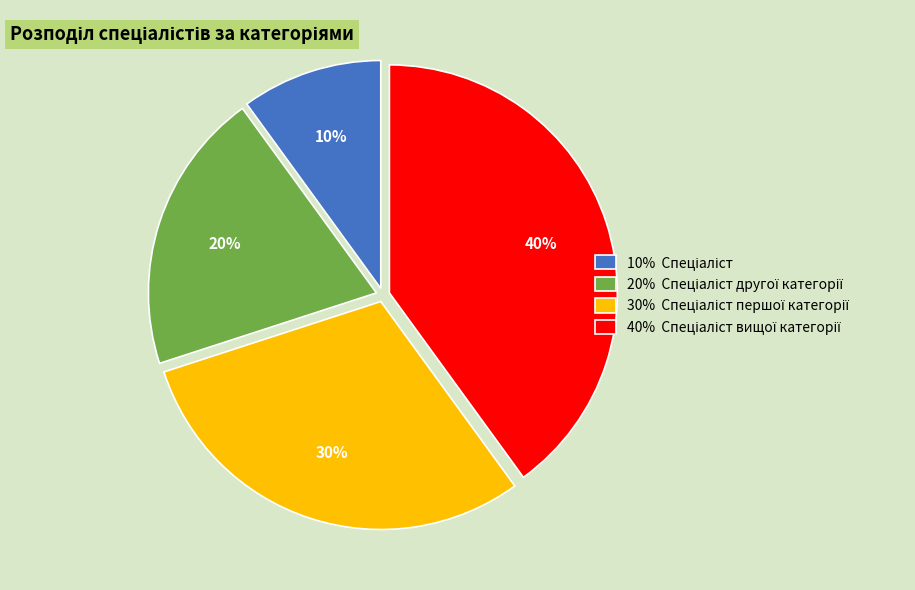

Does any single category account for the majority?

No